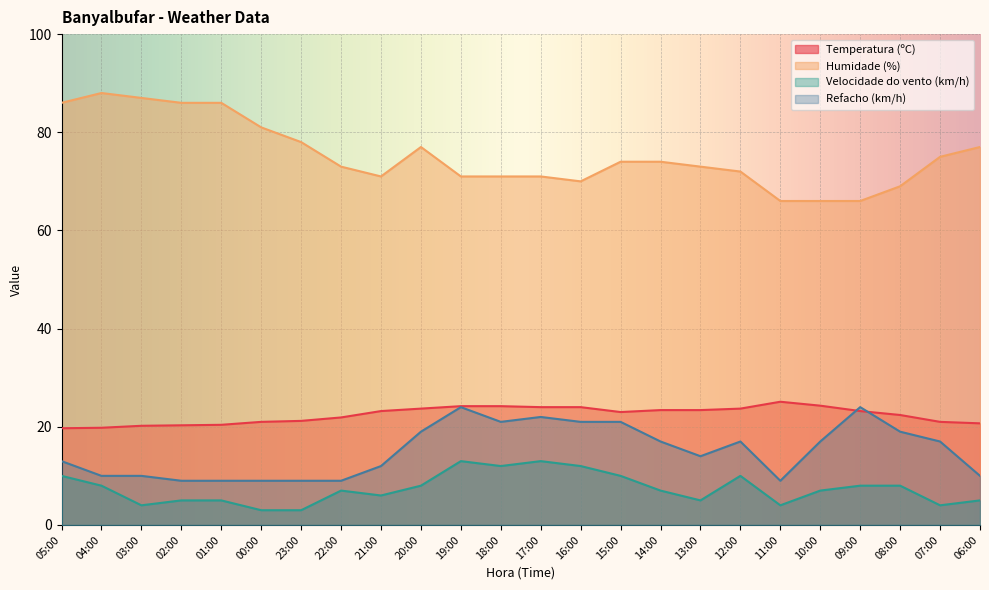

Is the value of Humidade (%) at 23:00 greater than the value of Velocidade do vento (km/h) at 07:00?

Yes